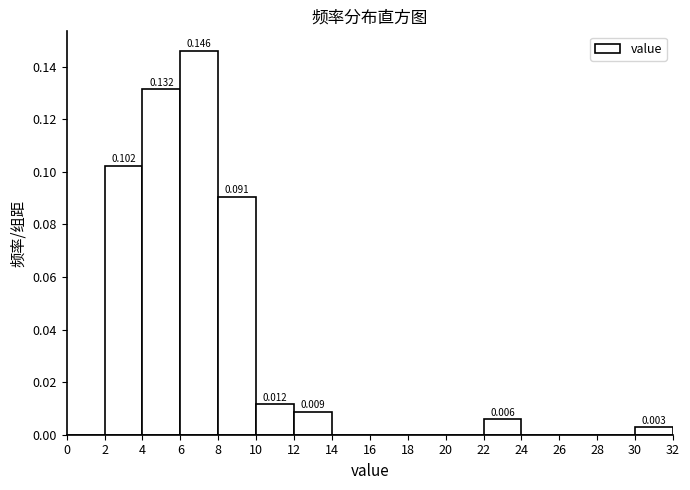

Over which range of the x-axis is the bar tallest?

6 to 8